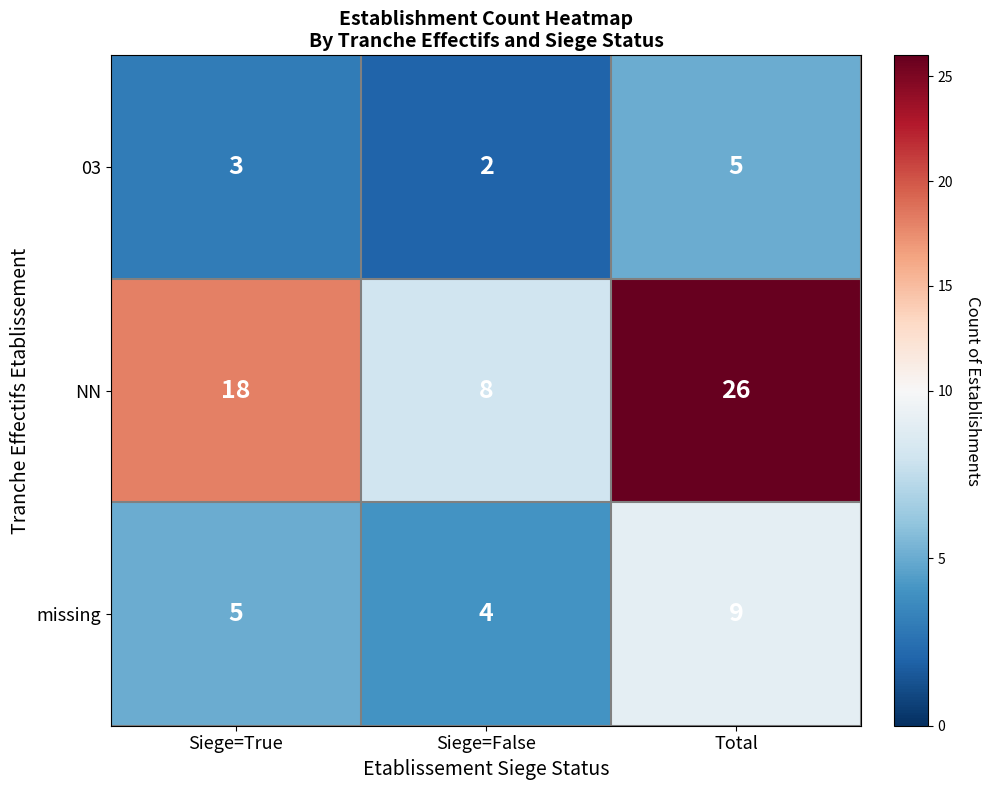

What is the sum of all missing values?

18